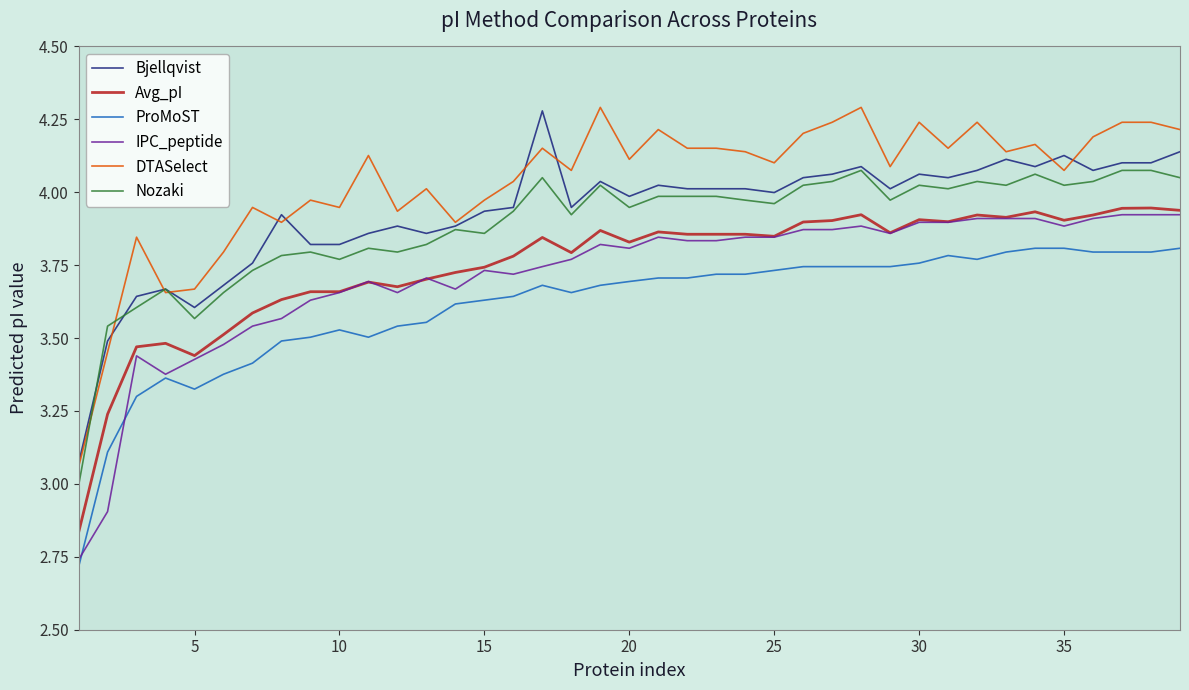

Which series ends up on top after the final intersection of Bjellqvist and DTASelect?

DTASelect